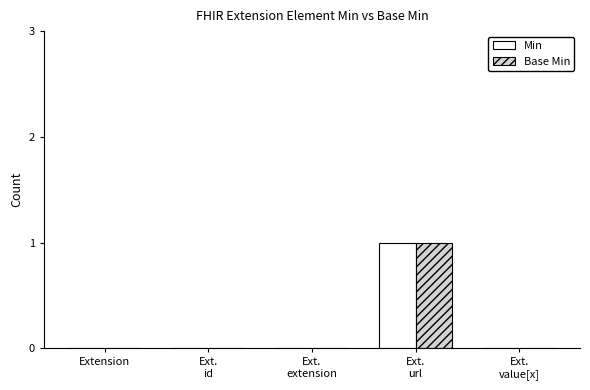

Reading left to right, transcribe all the data shown in this chart.

Min: Extension=0	Ext.
id=0	Ext.
extension=0	Ext.
url=1	Ext.
value[x]=0
Base Min: Extension=0	Ext.
id=0	Ext.
extension=0	Ext.
url=1	Ext.
value[x]=0